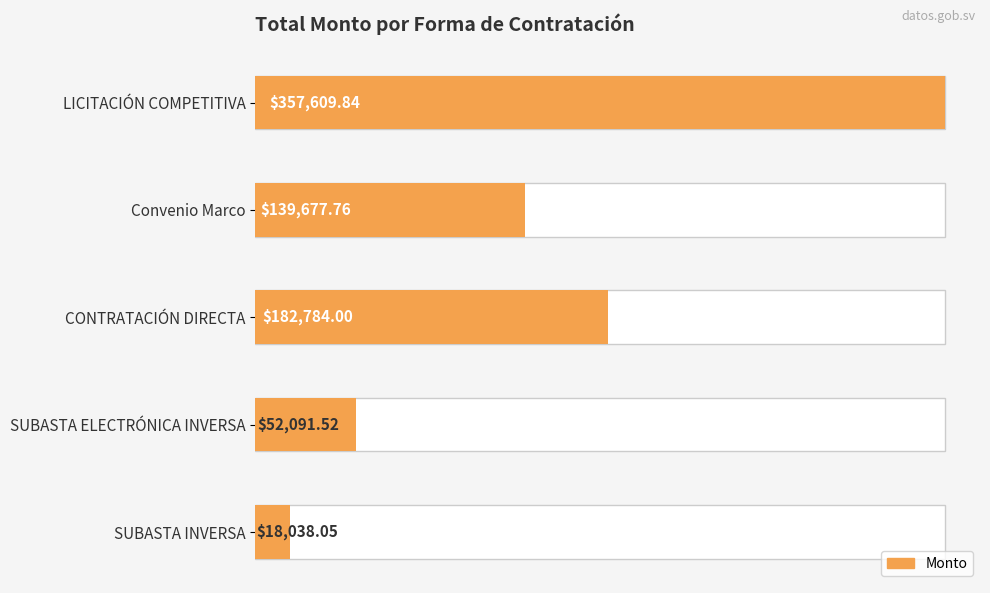

What is the difference between the maximum and minimum values?

339571.8